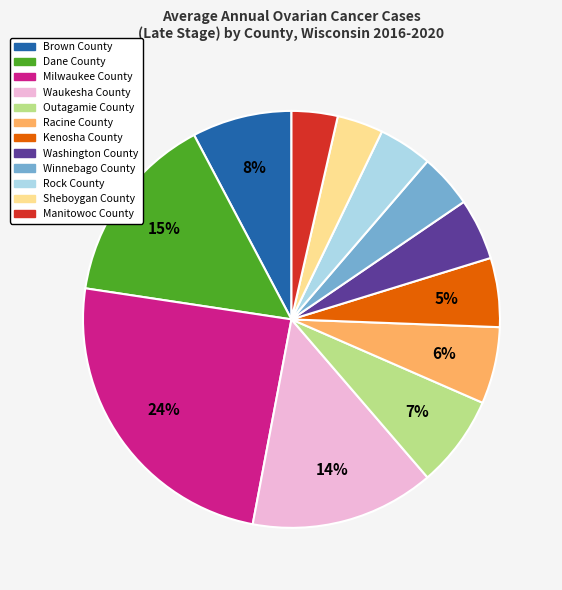

Which has a higher value, Manitowoc County or Milwaukee County?

Milwaukee County